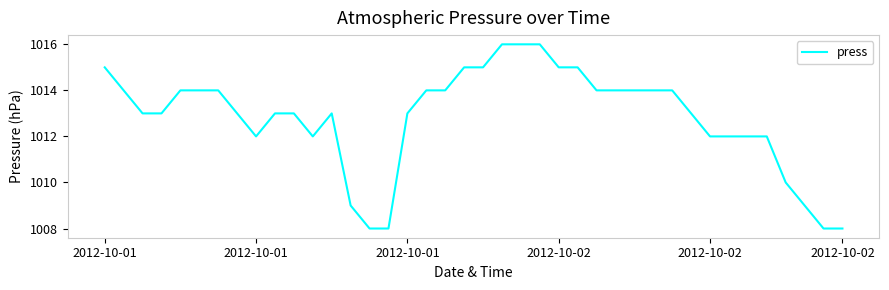

Reading right to left, transcribe all the data shown in this chart.

1008	1008	1009	1010	1012	1012	1012	1012	1013	1014	1014	1014	1014	1014	1015	1015	1016	1016	1016	1015	1015	1014	1014	1013	1008	1008	1009	1013	1012	1013	1013	1012	1013	1014	1014	1014	1013	1013	1014	1015